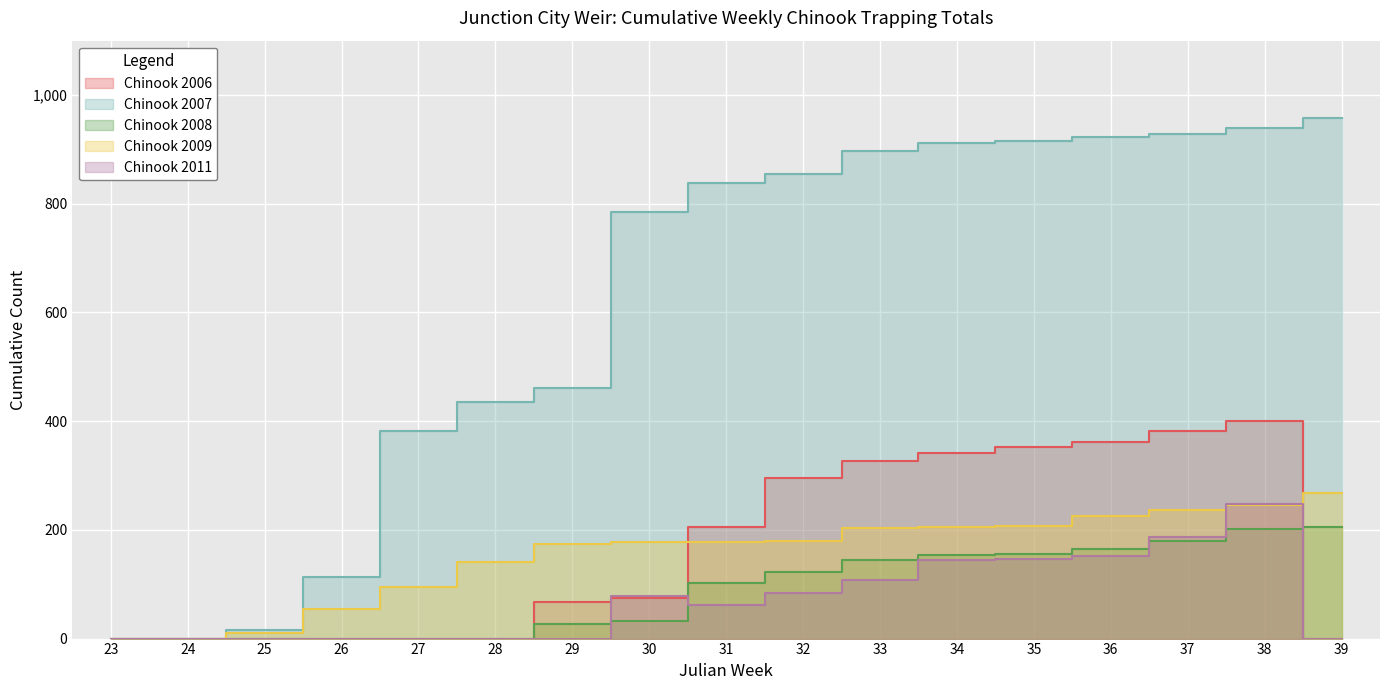

Count the number of categories in the chart.

17